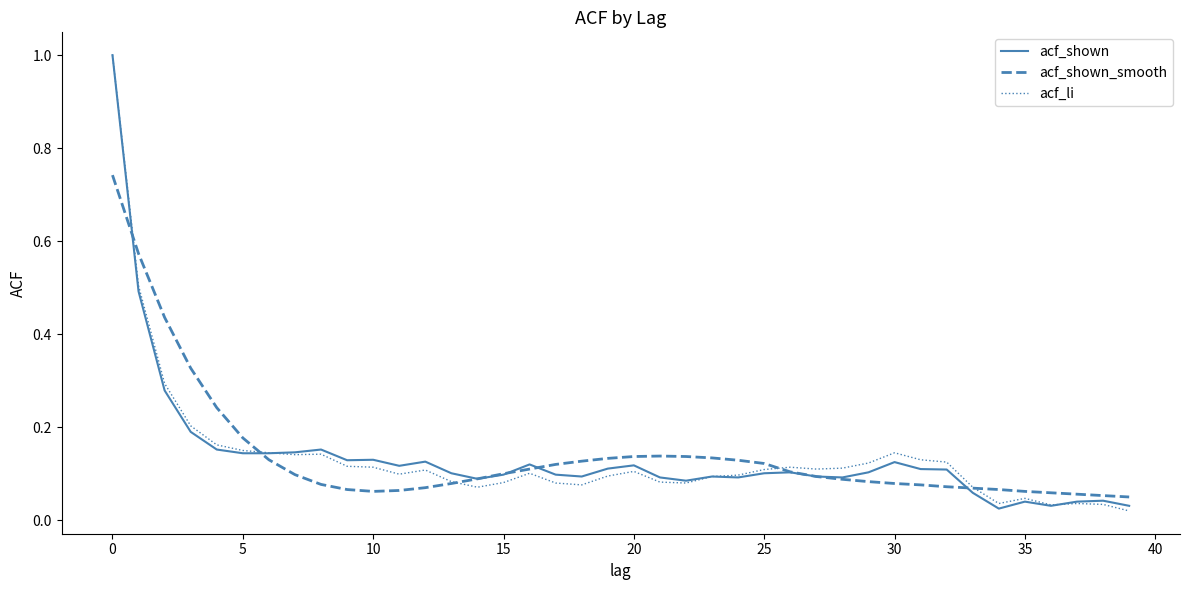

What is the maximum value for acf_li?

1.0